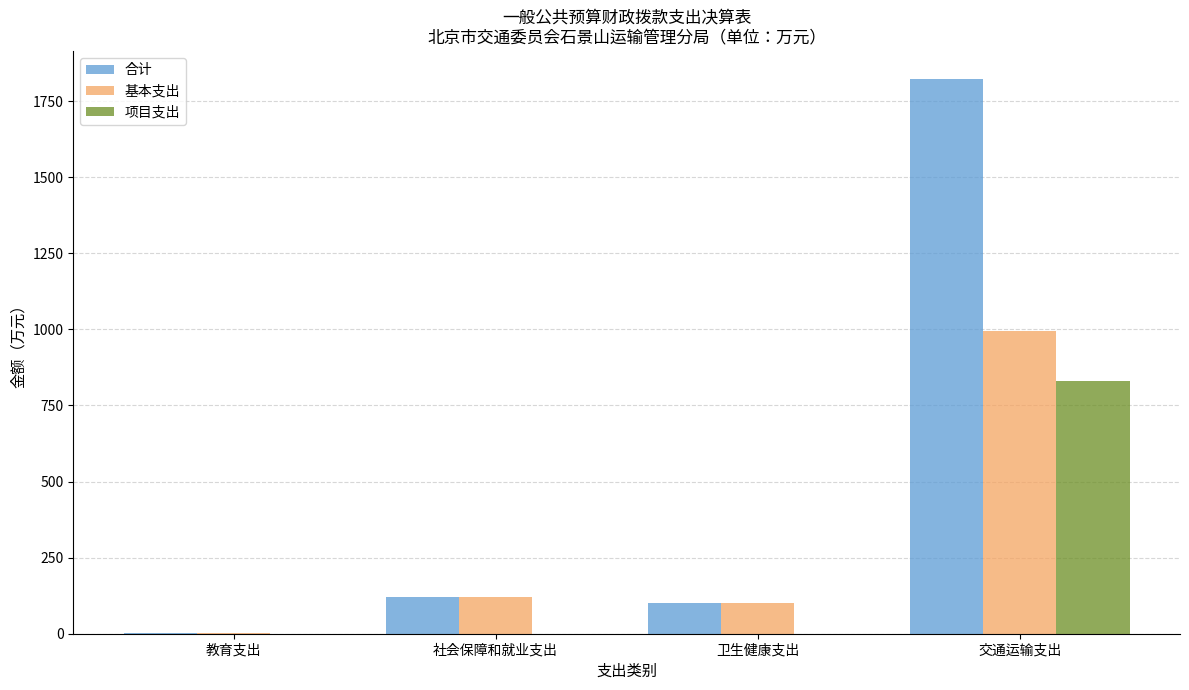

What is the sum of the 基本支出 values at 交通运输支出 and 社会保障和就业支出?

1114.6